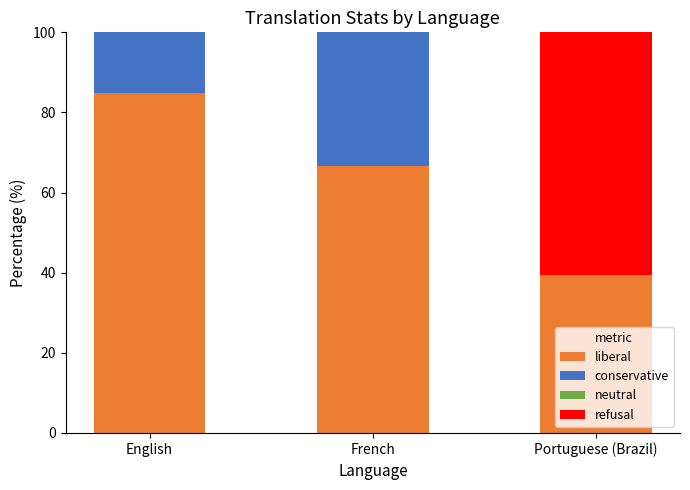

What is the total value across all series at French?

100.0